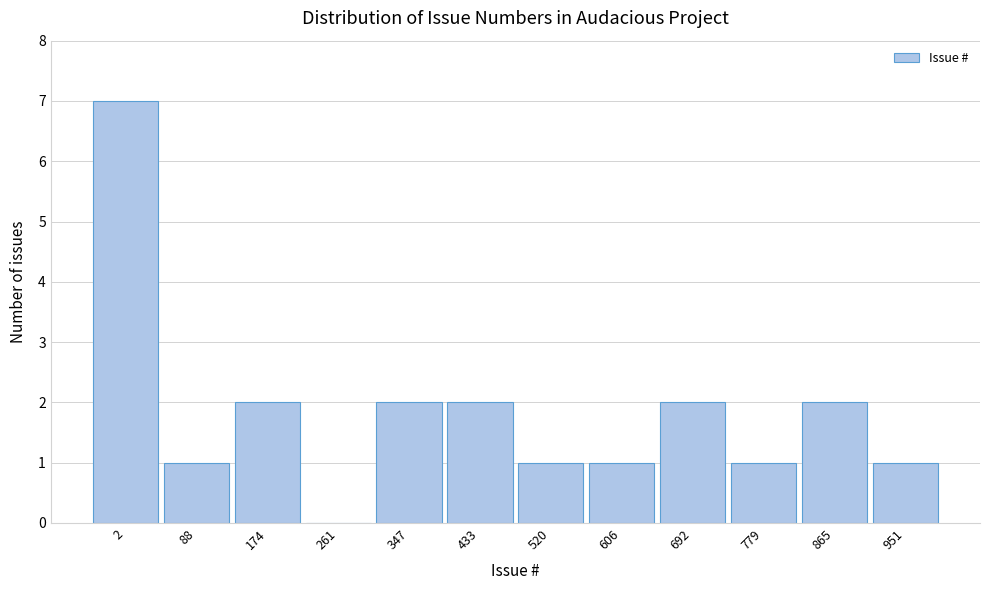

Reading right to left, transcribe all the data shown in this chart.

951=1	865=2	779=1	692=2	606=1	520=1	433=2	347=2	261=0	174=2	88=1	2=7